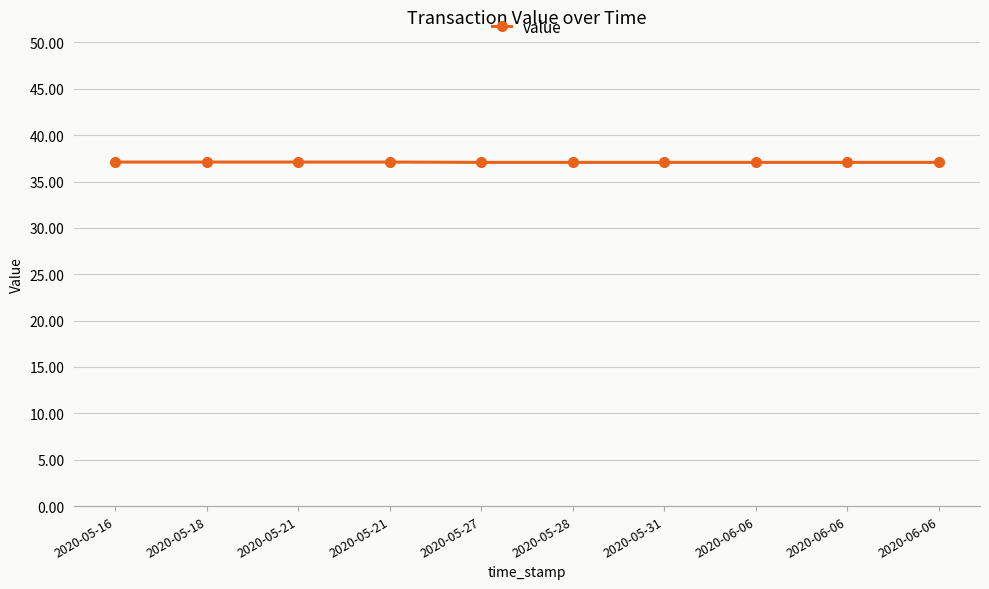

Is it true that the value at 2020-05-18 is 58.9?

False